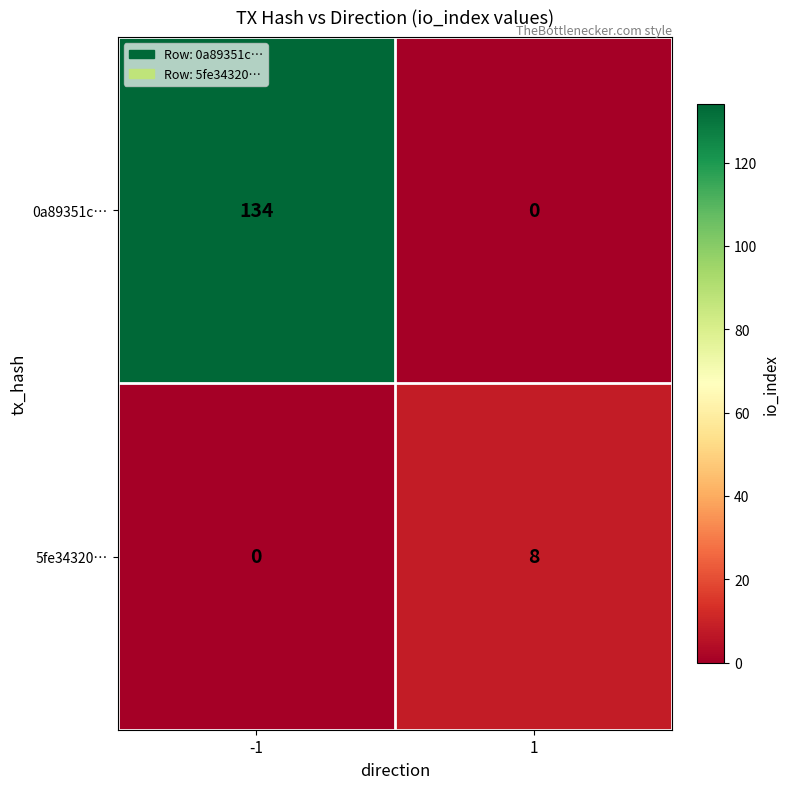

True or false: 0a89351c… has a value of 49 at -1.

False